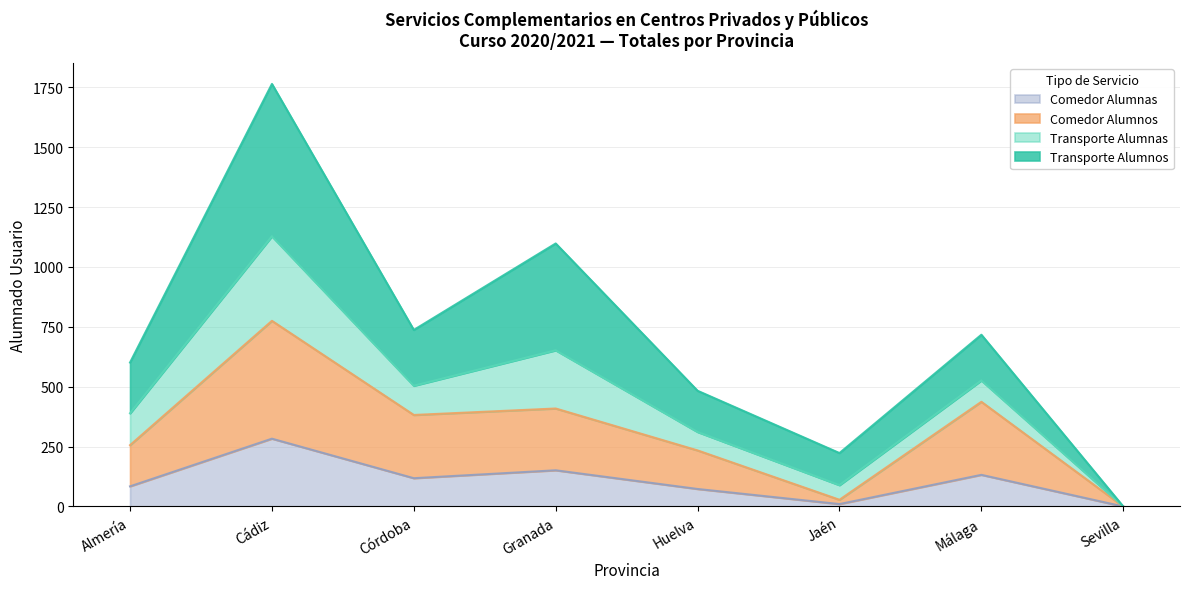

What is the value of the Comedor Alumnos point at the 5th from the left?

234